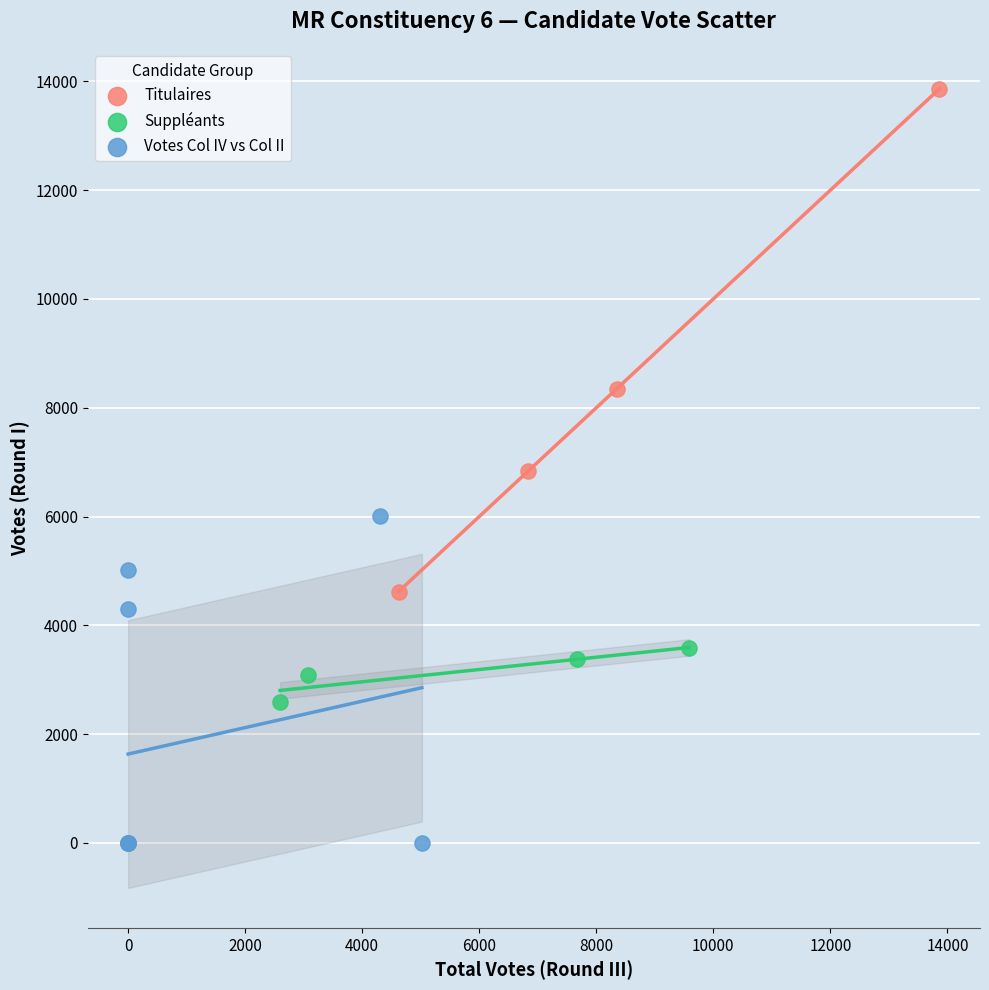

Which series has the widest spread of Y values?

Titulaires